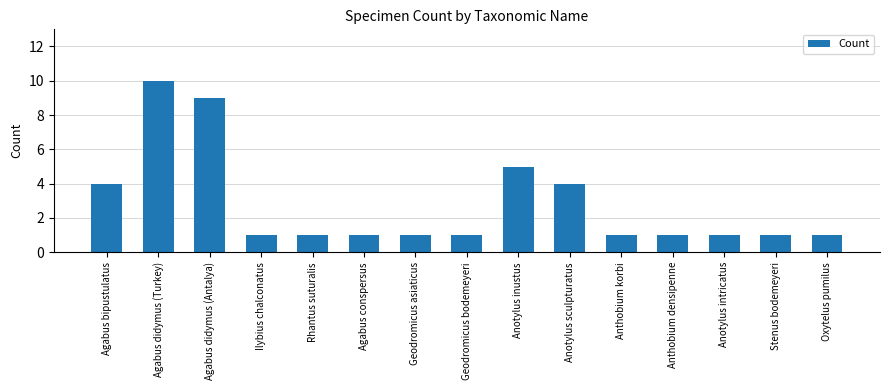

What is the difference between the maximum and minimum values?

9